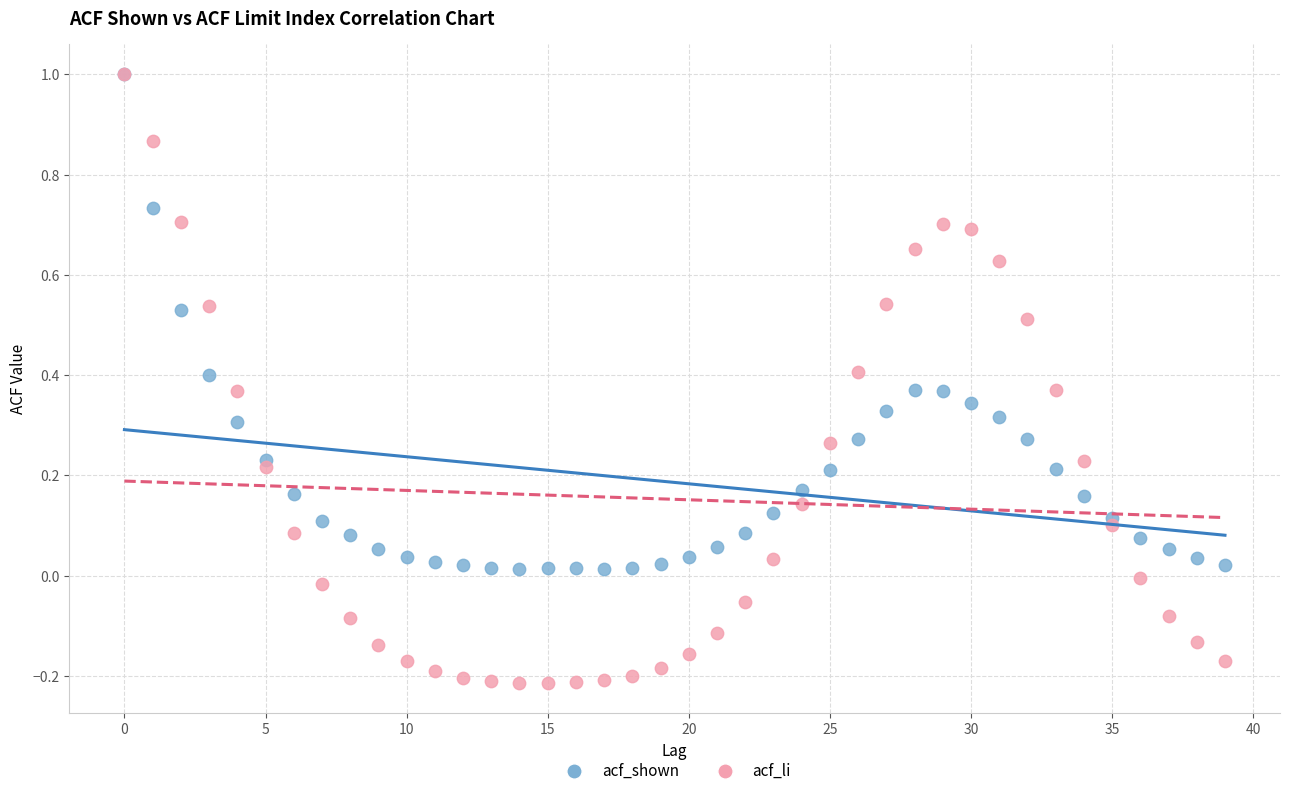

What are all the series names shown in the legend?

acf_shown, acf_li